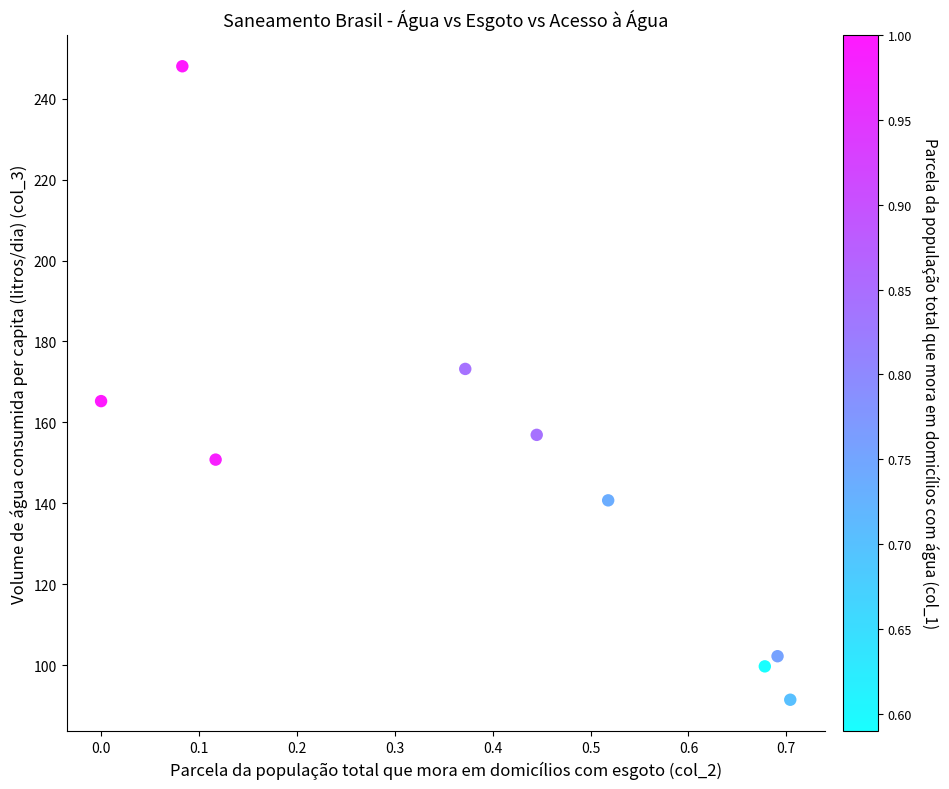

What is the average X value?

0.4